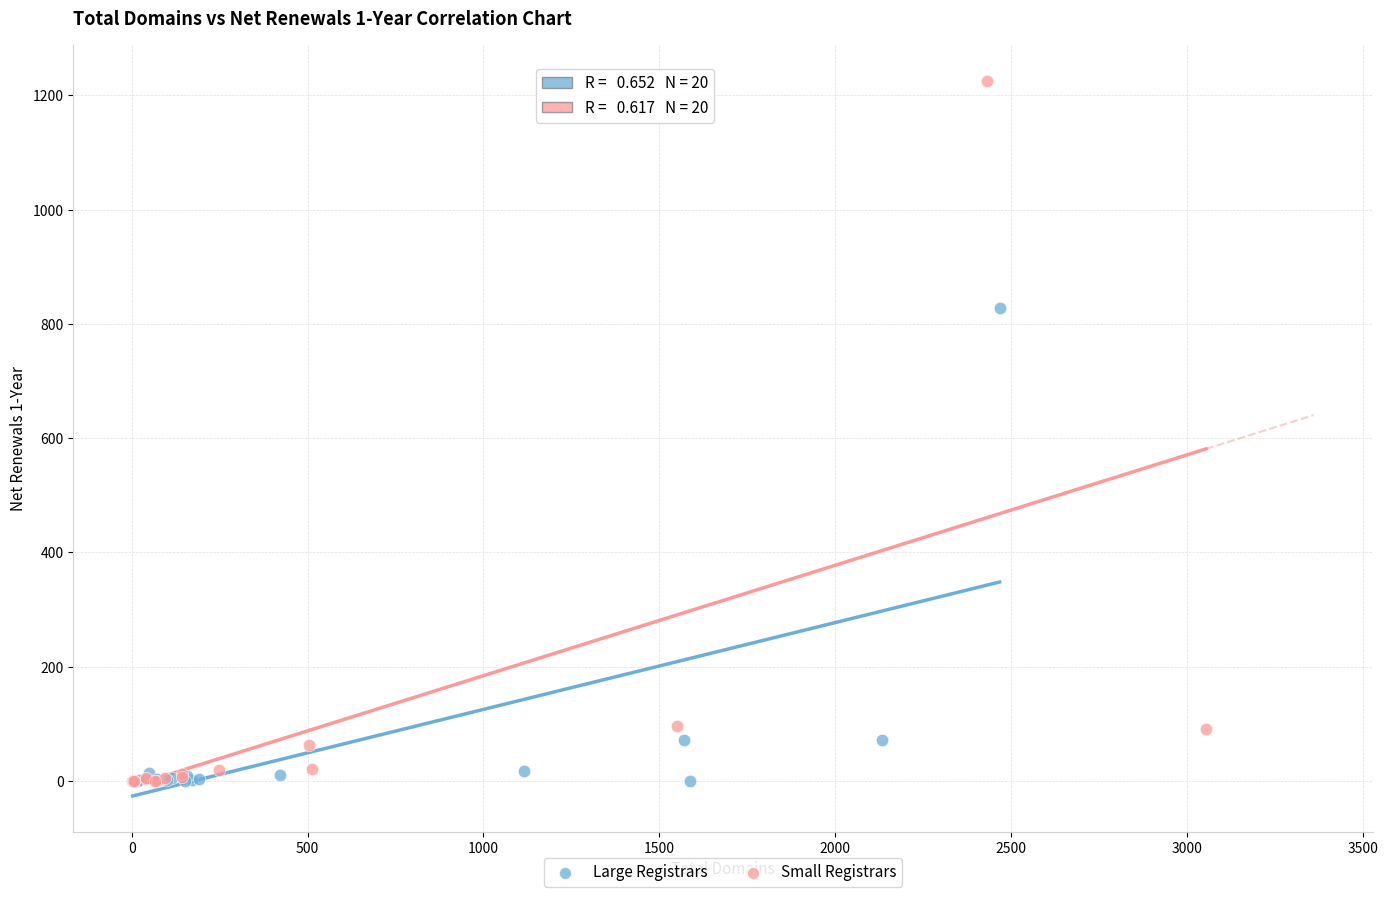

Which series has the largest Y range (max minus min)?

Small Registrars